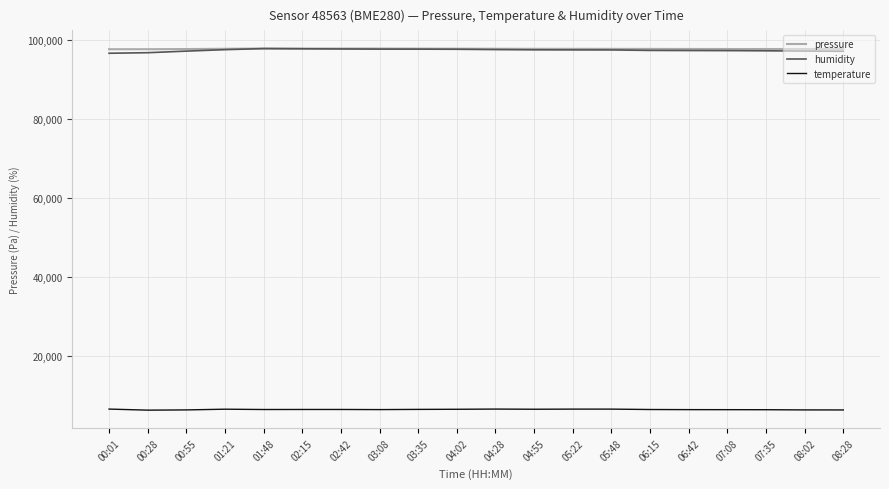

The temperature series shows 10808.3 at 08:02. True or false?

False